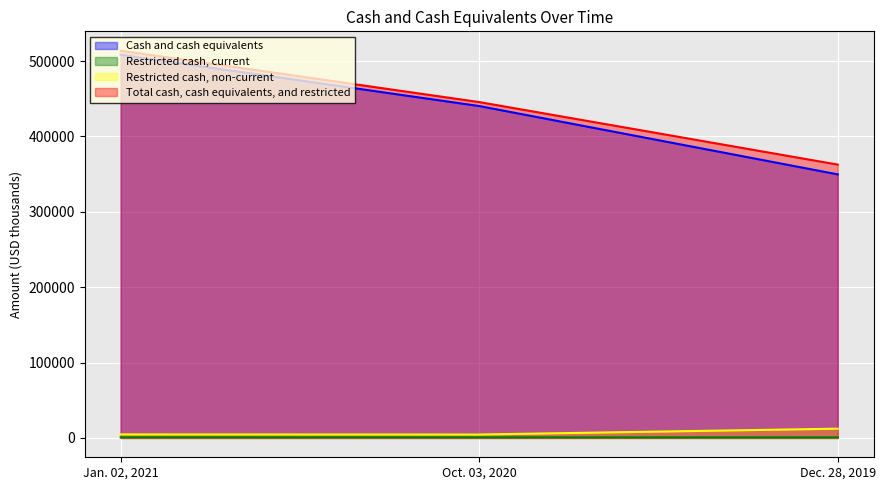

At how many categories does at least one series exceed 13224?

3